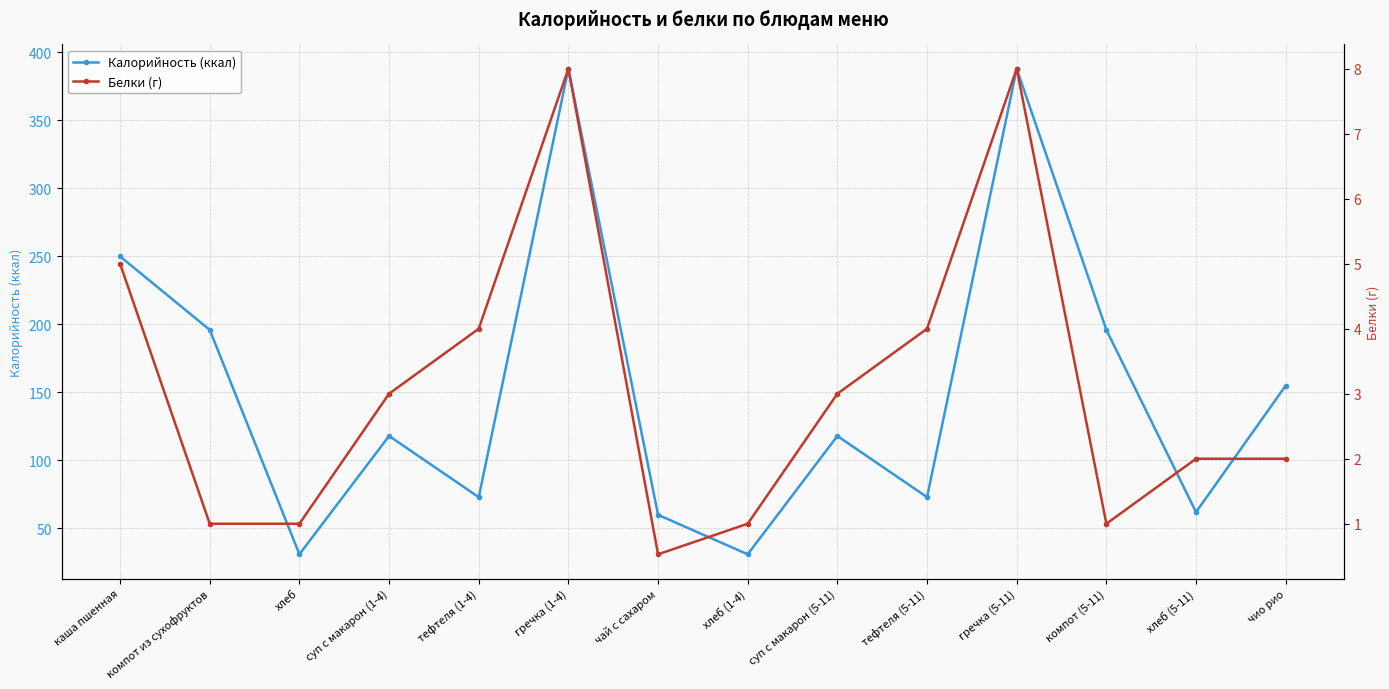

Is this an area chart (filled region under the line)?

No